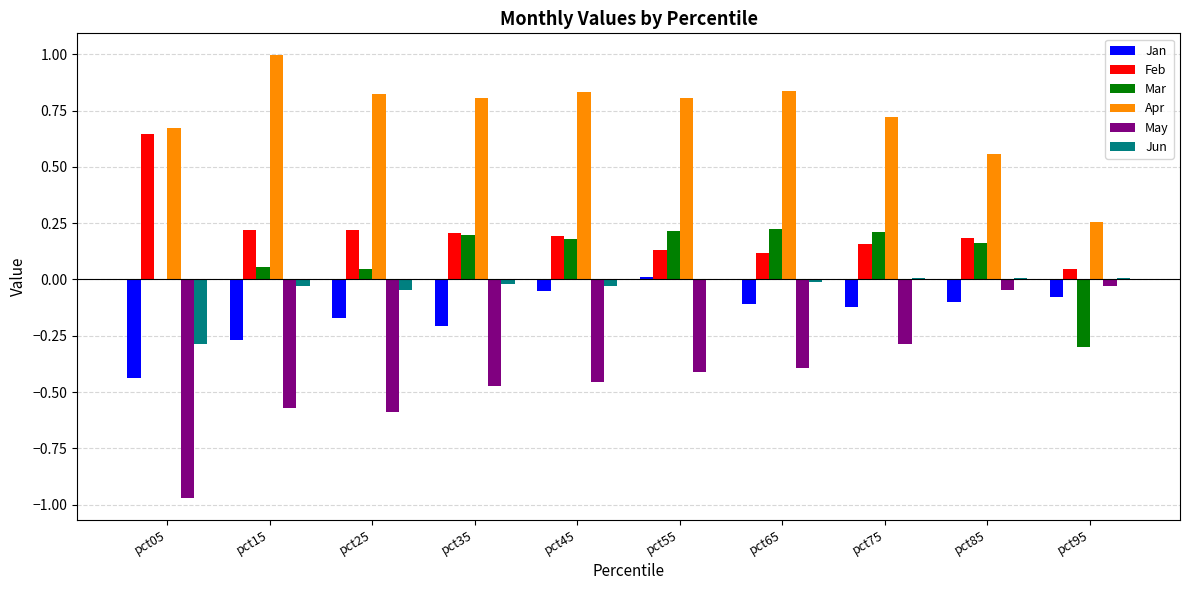

Which series changed the most between pct25 and pct75?

May